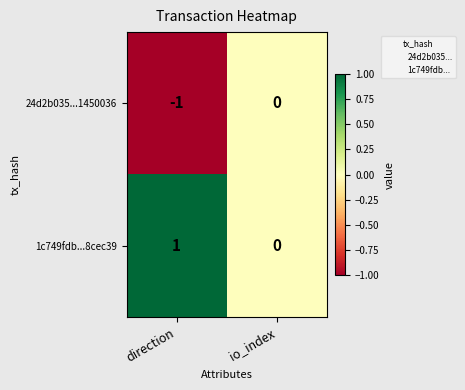

At which label is 24d2b035...1450036 closest to 0?

io_index